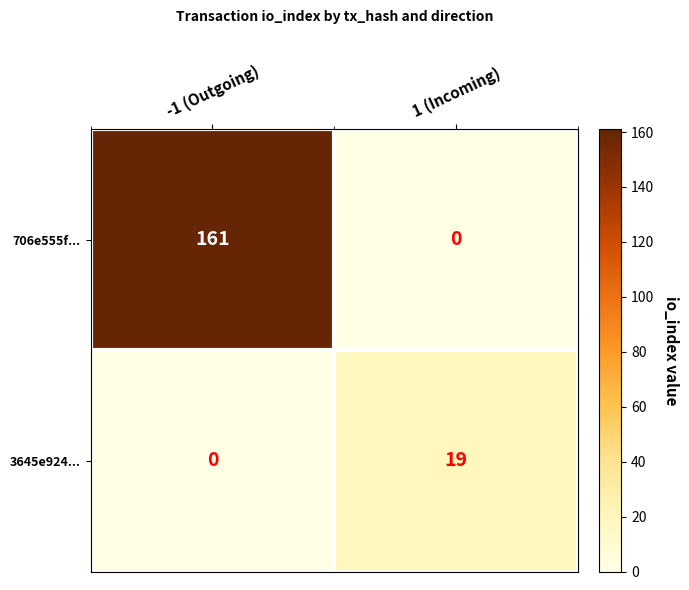

At which label is 706e555f... closest to 80?

1 (Incoming)